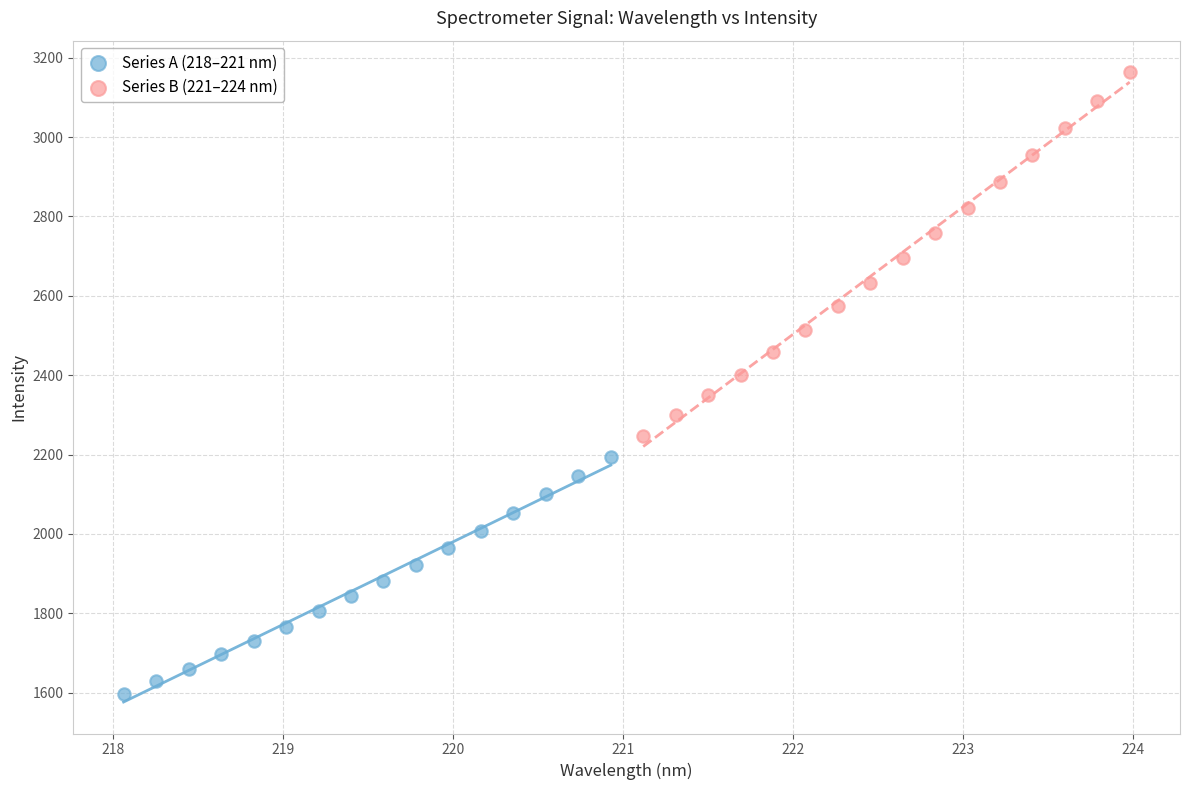

What are all the series names shown in the legend?

Series A (218–221 nm), Series B (221–224 nm)